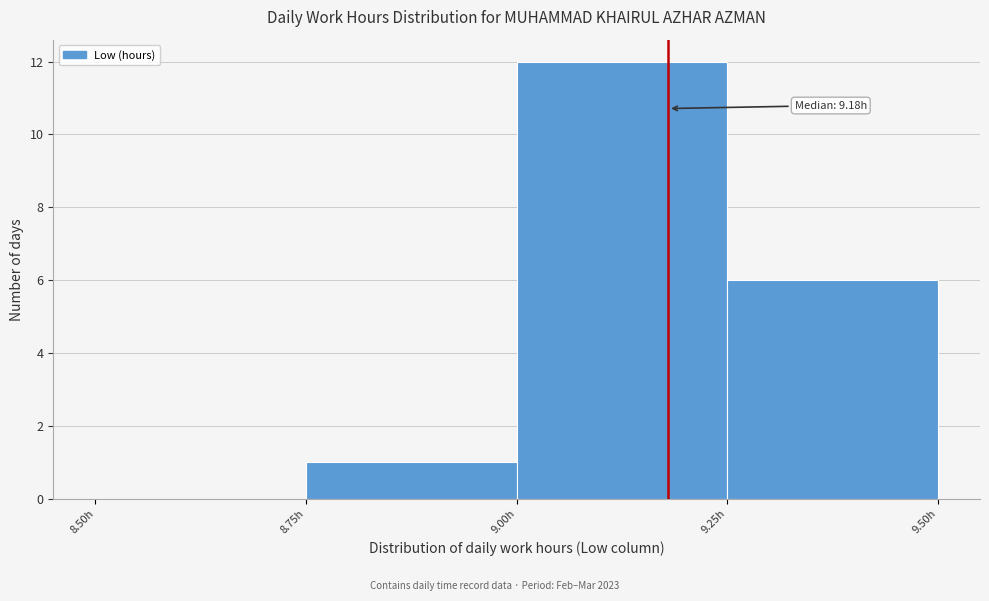

Over which range of the x-axis is the bar tallest?

9.00 to 9.25